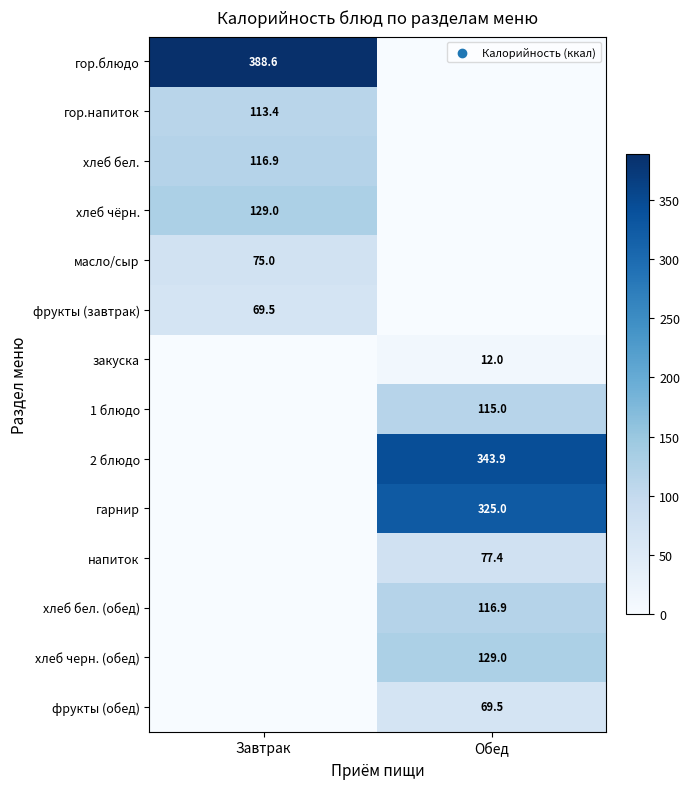

The 2 блюдо series shows 343.9 at Обед. True or false?

True